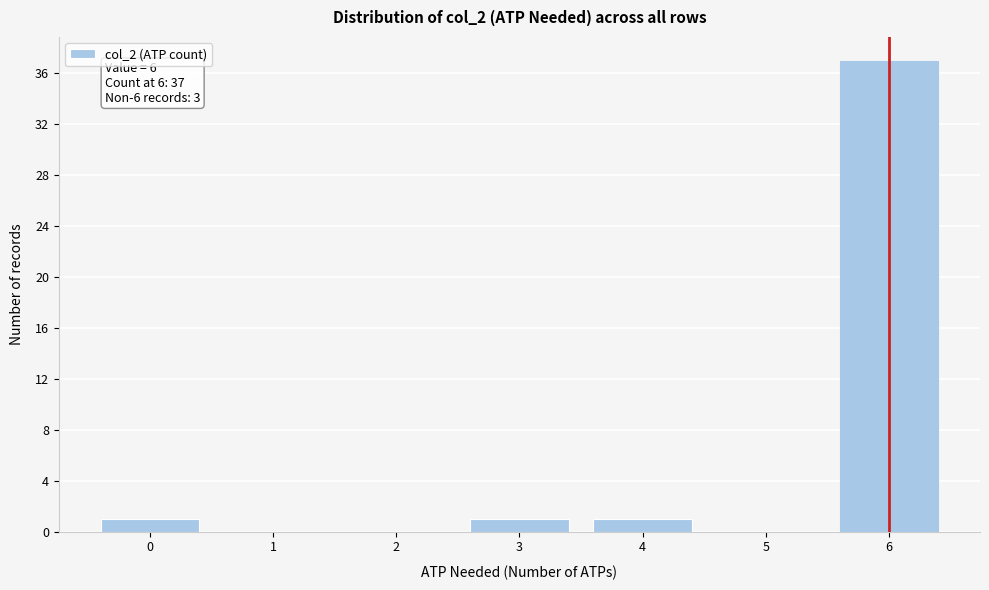

Over which range of the x-axis is the bar tallest?

5.5 to 6.5